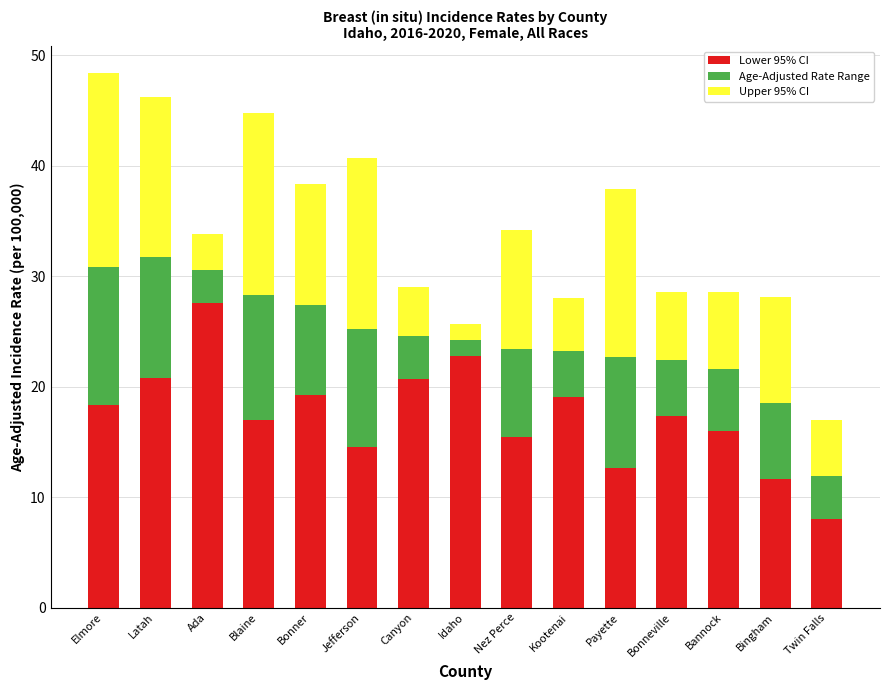

True or false: Lower 95% CI has a value of 13.0 at Idaho.

False